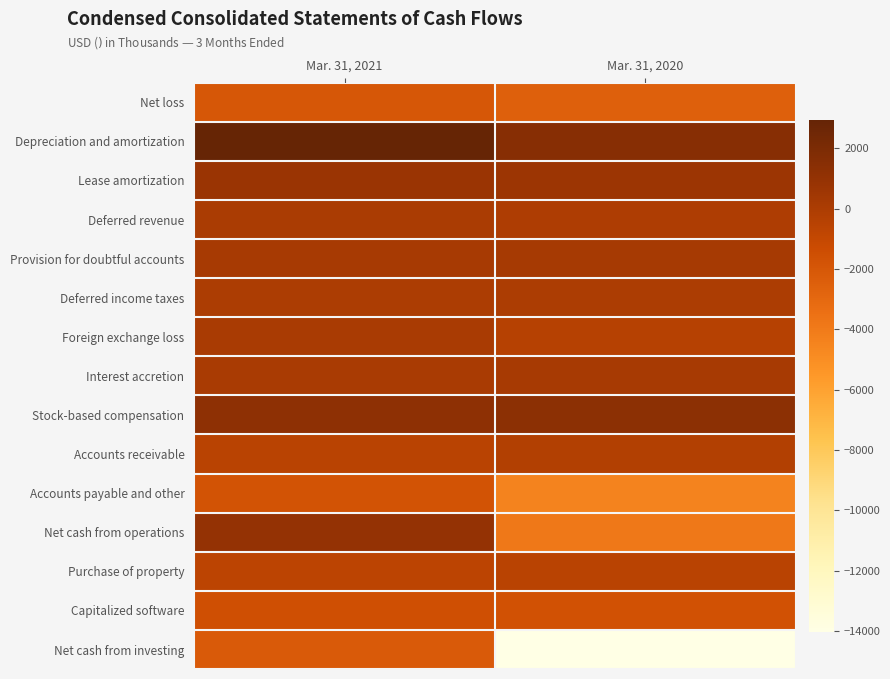

Between Mar. 31, 2021 and Mar. 31, 2020, which series saw the biggest shift?

Net cash from investing